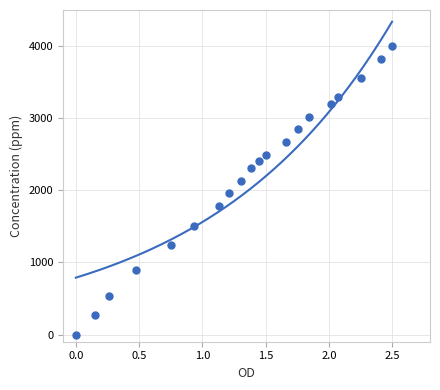

What is the range of Y values (max minus min)?

4000.0